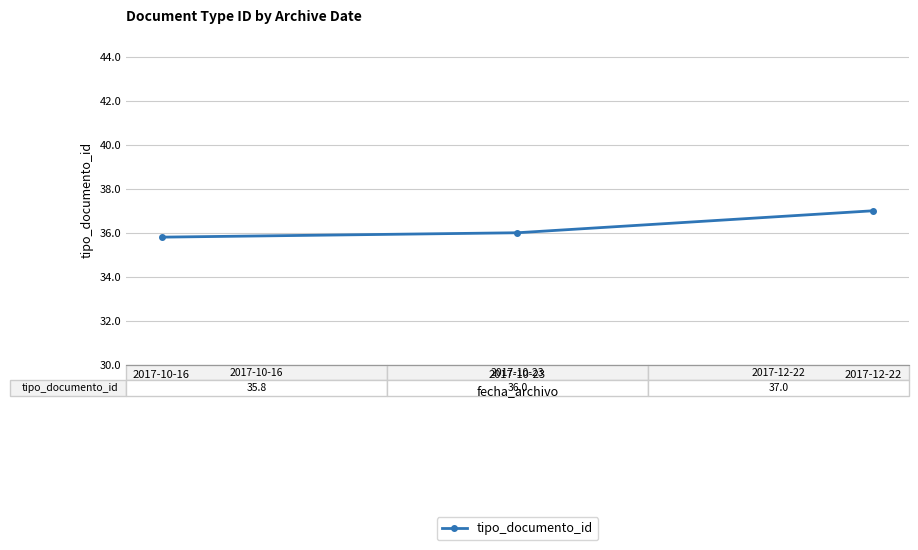

The value at 2017-12-22 is 37.0. True or false?

True